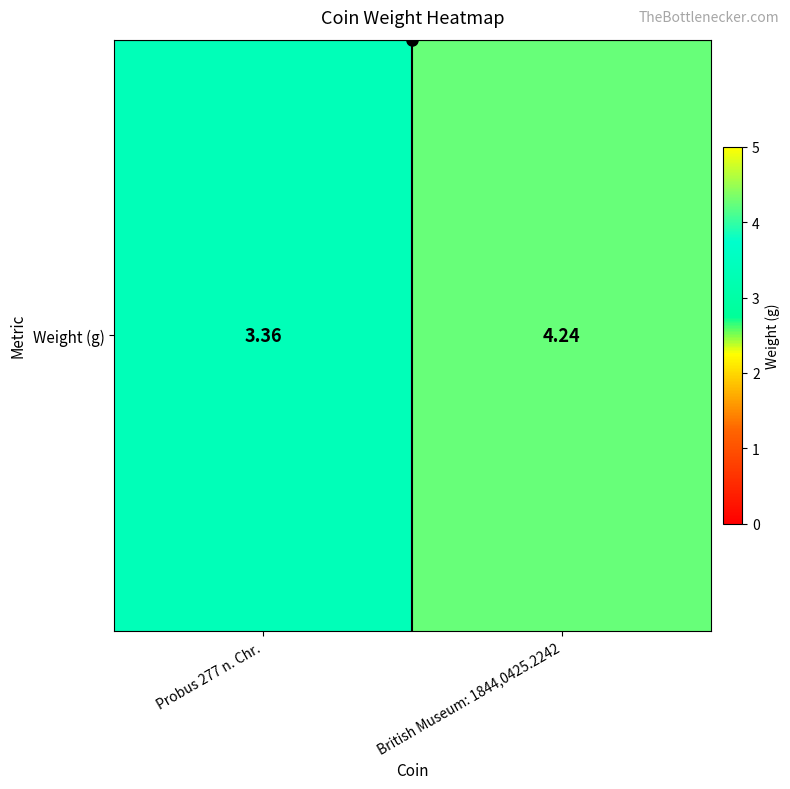

What is the ratio of the value at British Museum: 1844,0425.2242 to the value at Probus 277 n. Chr.?

1.3